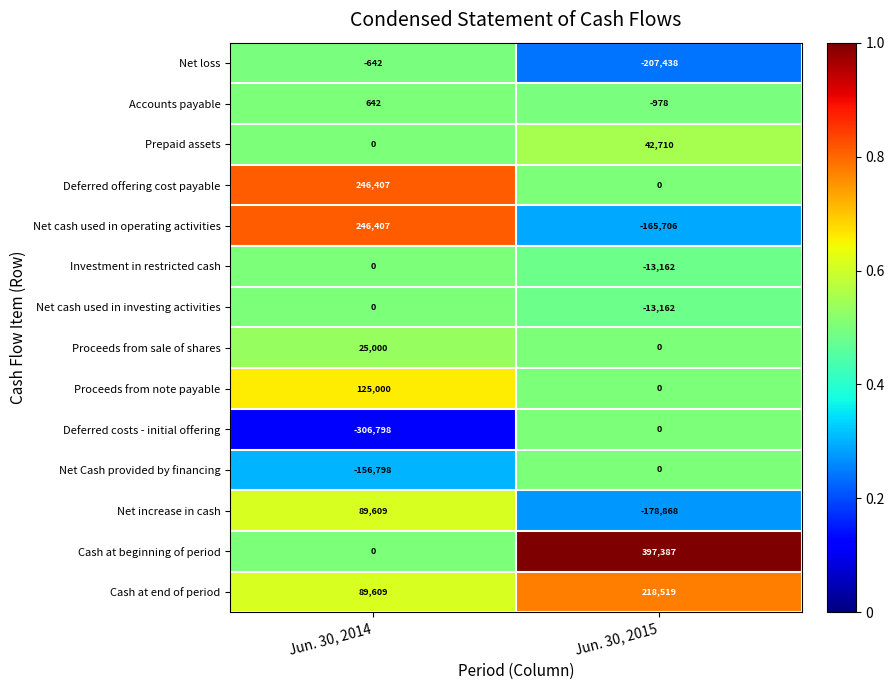

What value does the Proceeds from sale of shares series have at Jun. 30, 2014, to the nearest 50?

25000